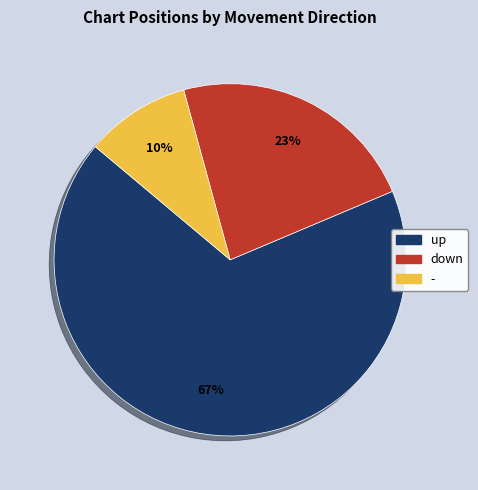

How many slices are in this pie chart?

3